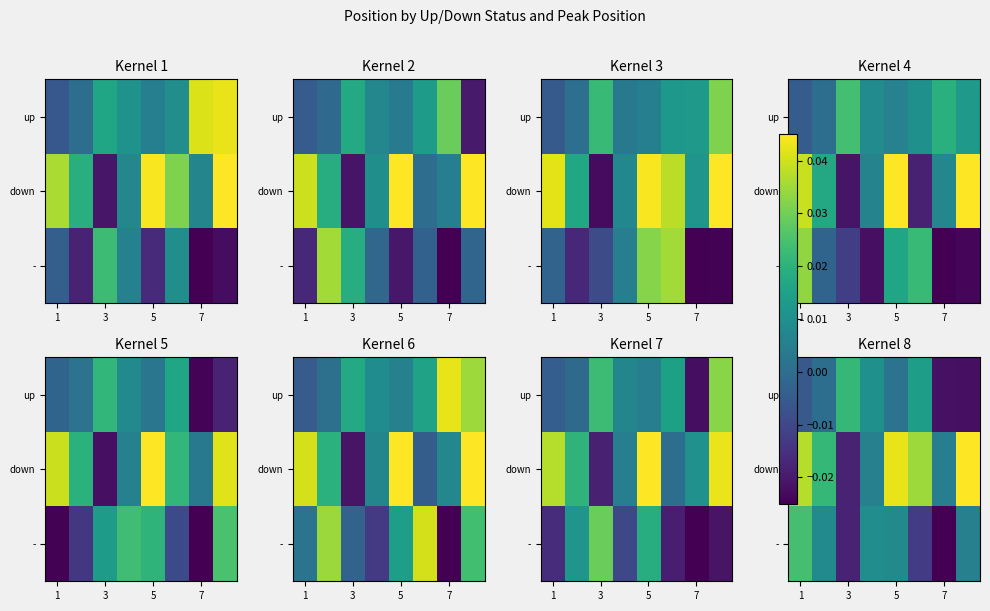

At how many categories does at least one series exceed 0?

8